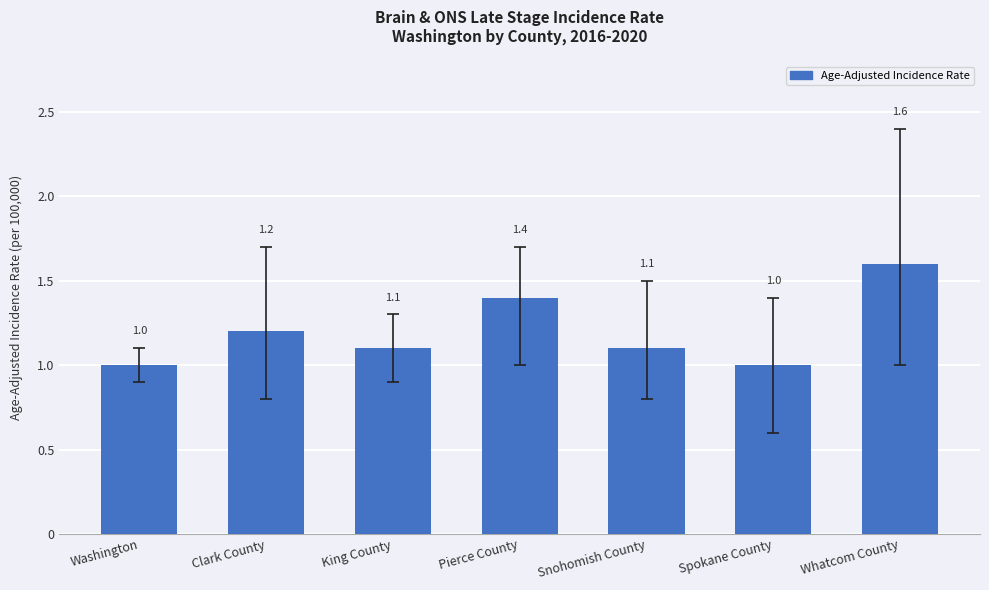

Count the number of data series in this chart.

1